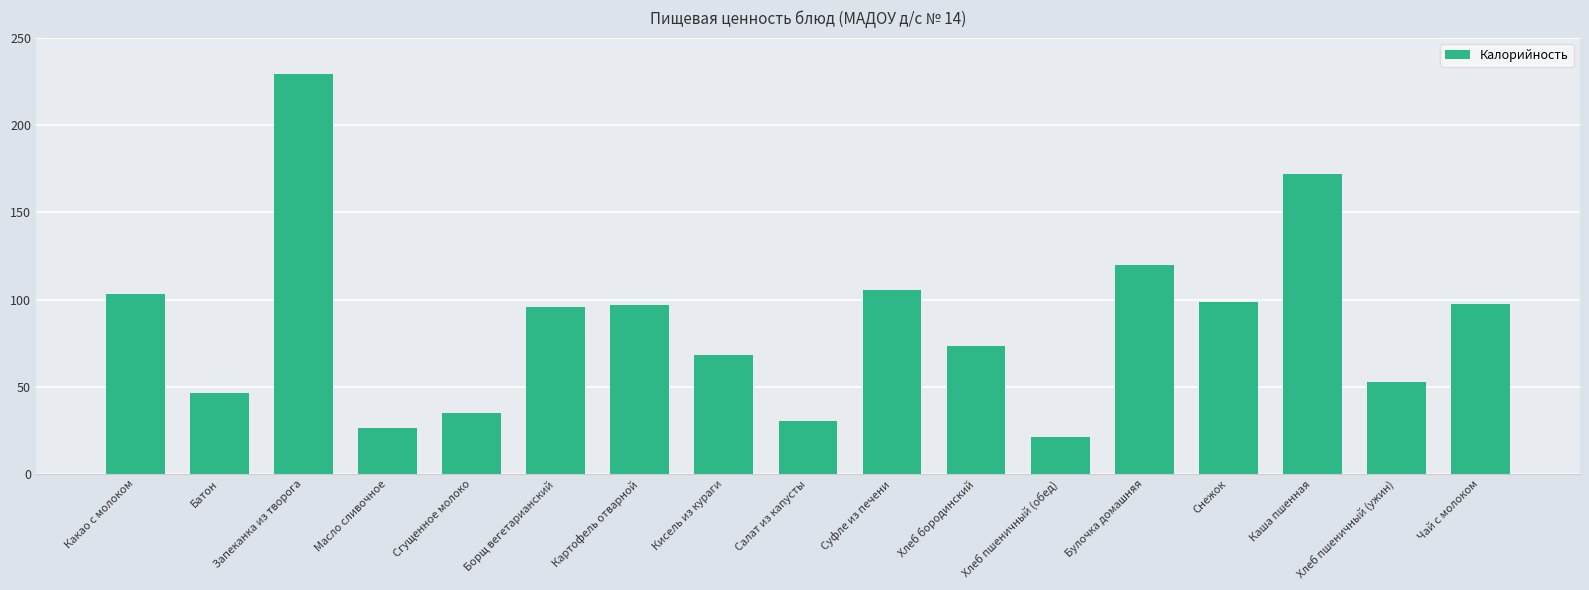

Does the chart contain any negative values?

No